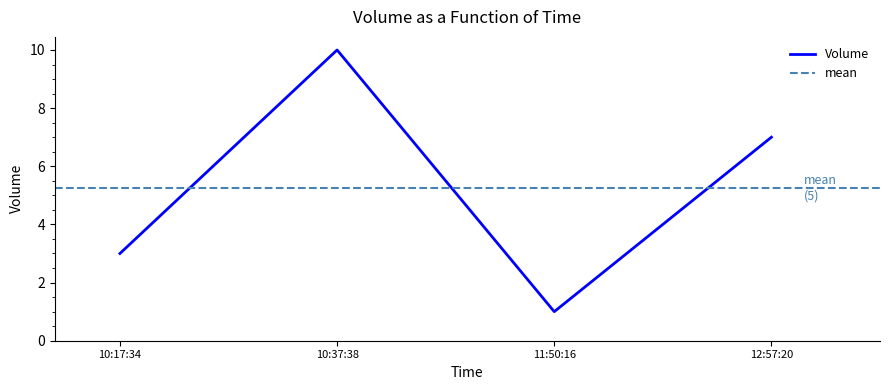

Rank the categories by value from highest to lowest.

10:37:38, 12:57:20, 10:17:34, 11:50:16